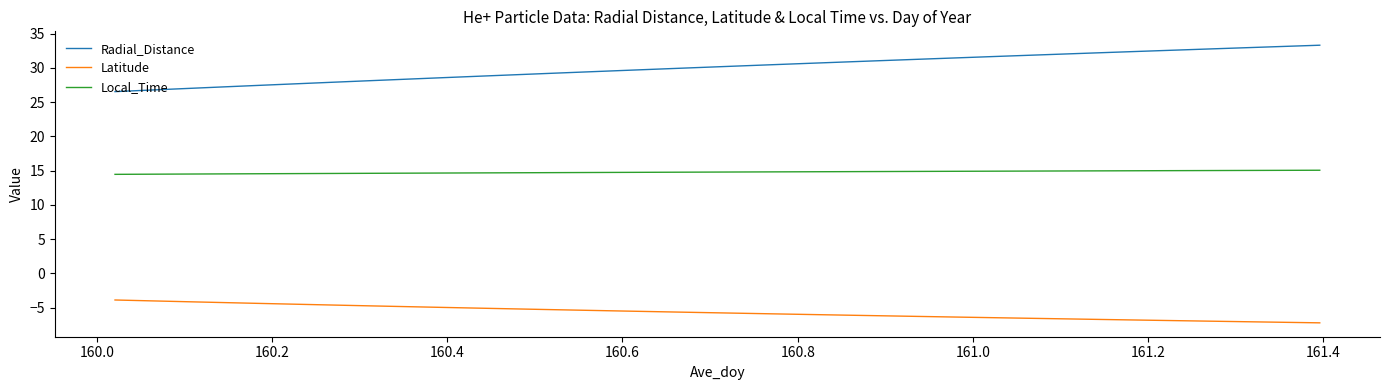

Count the number of categories in the chart.

34